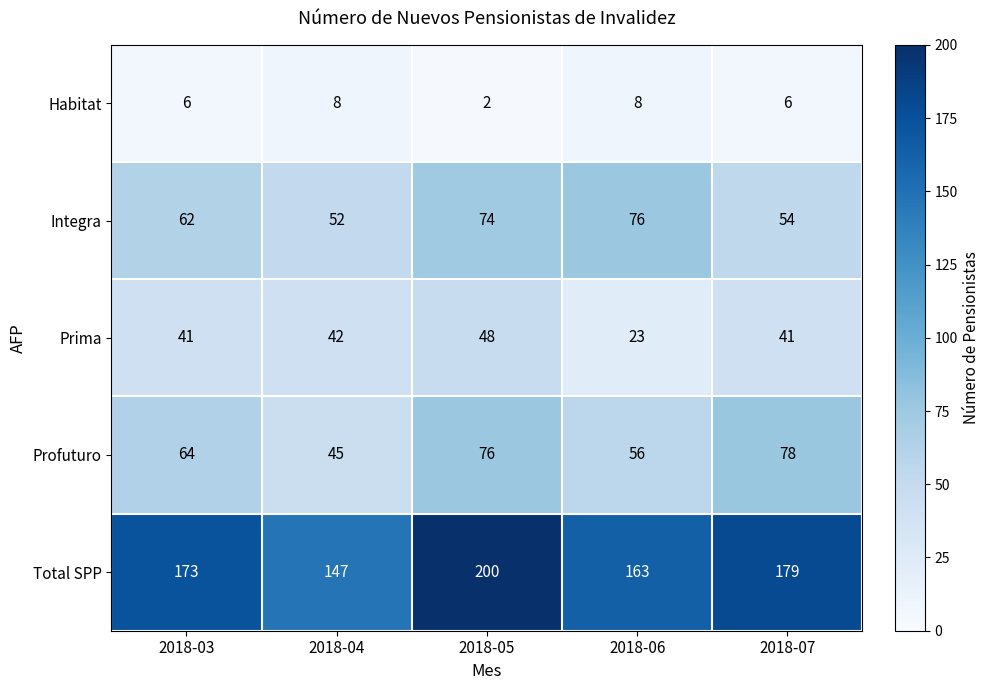

What is the difference between the maximum and minimum values in the Prima series?

25